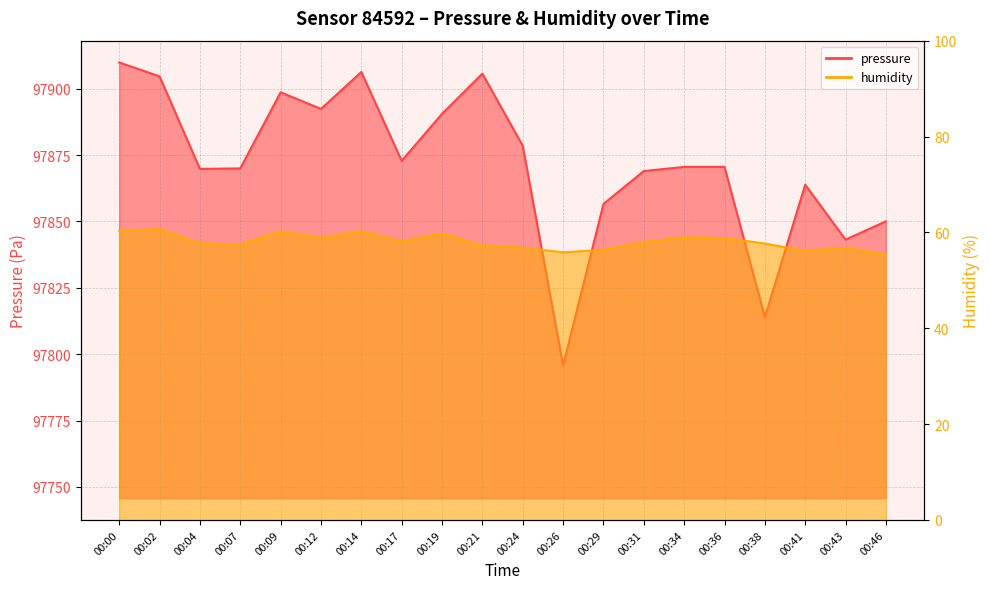

What is the difference between the humidity values at 00:19 and 00:04?

2.1